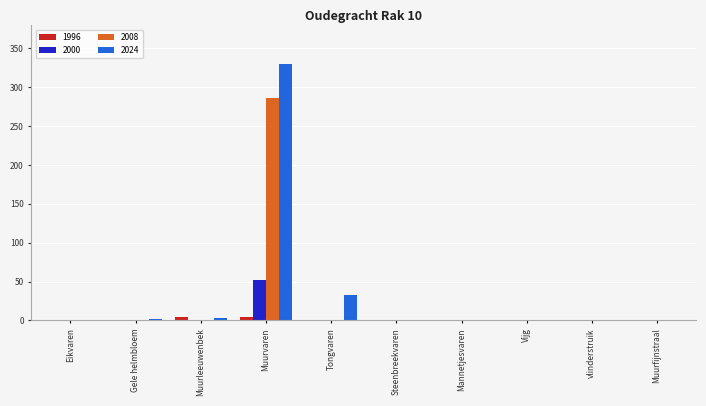

What are all the series names shown in the legend?

1996, 2000, 2008, 2024